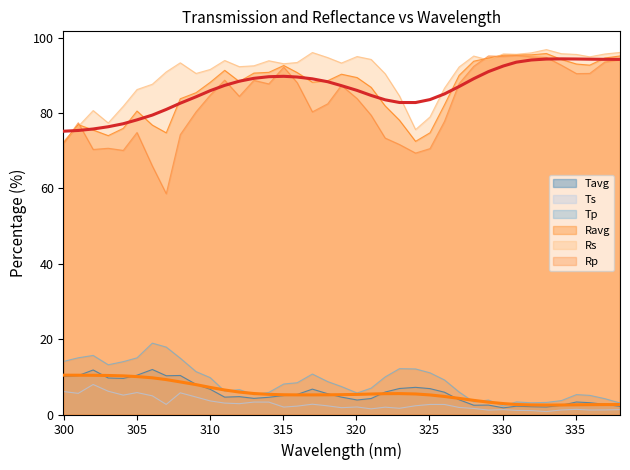

What position from the right is 310?

29